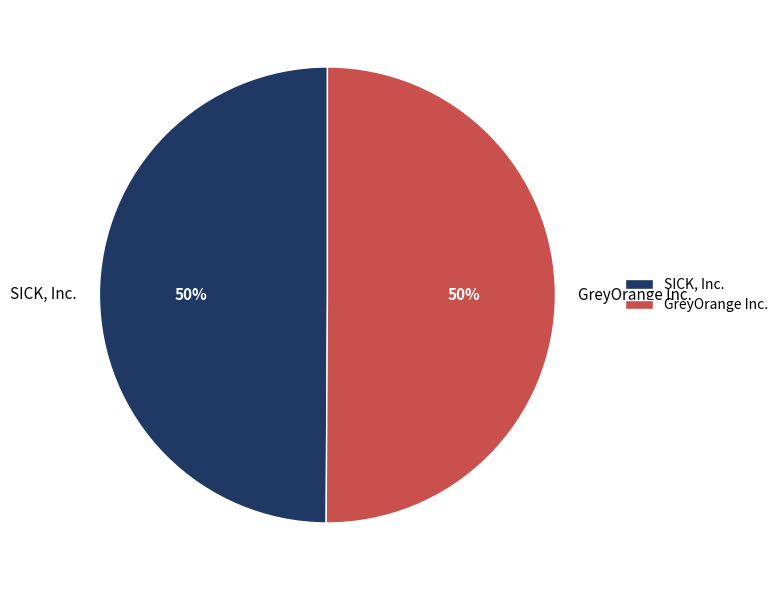

What is the ratio of the value at GreyOrange Inc. to the value at SICK, Inc.?

1.0